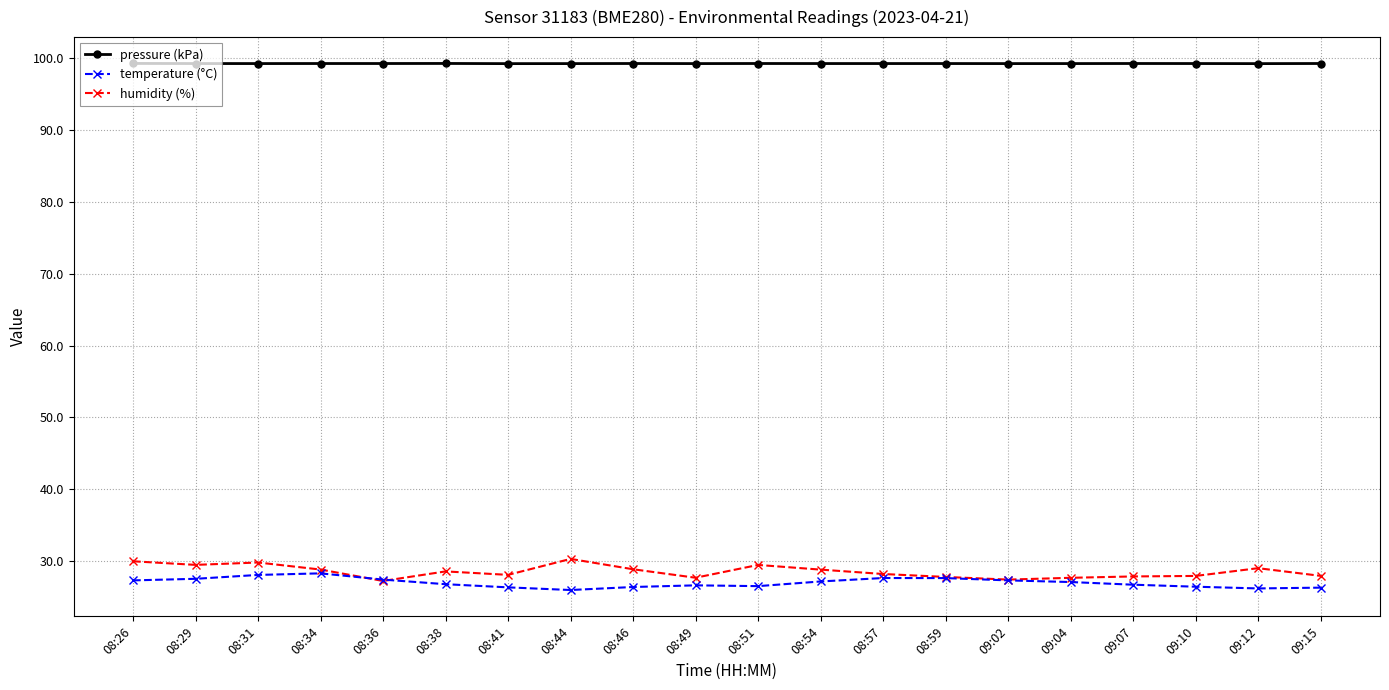

True or false: pressure (kPa) and temperature (°C) intersect in this chart.

False